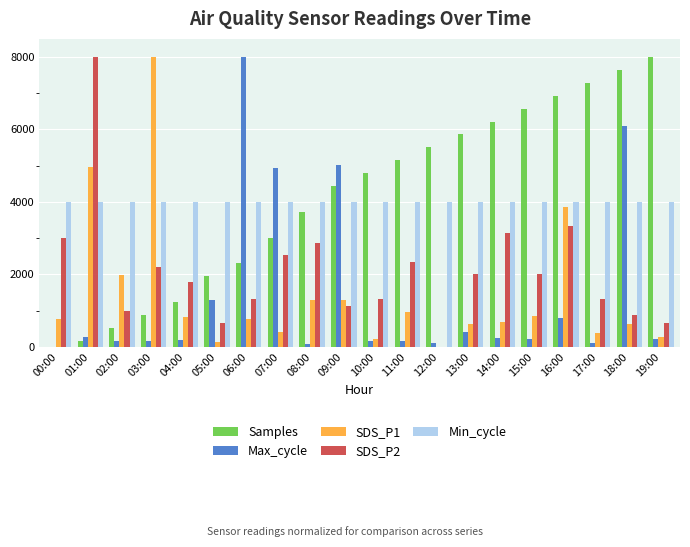

The Samples series shows 2447.8 at 09:00. True or false?

False